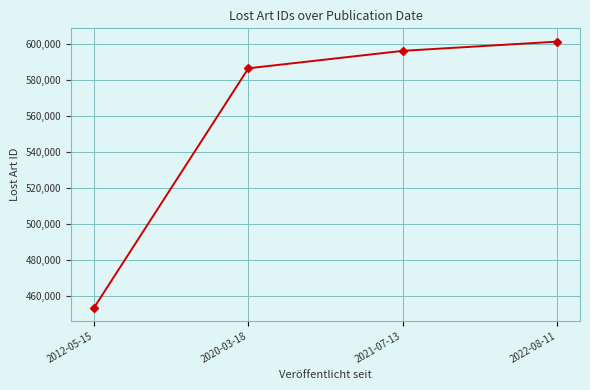

Approximately how many times larger is the value at 2012-05-15 compared to 2021-07-13?

0.8